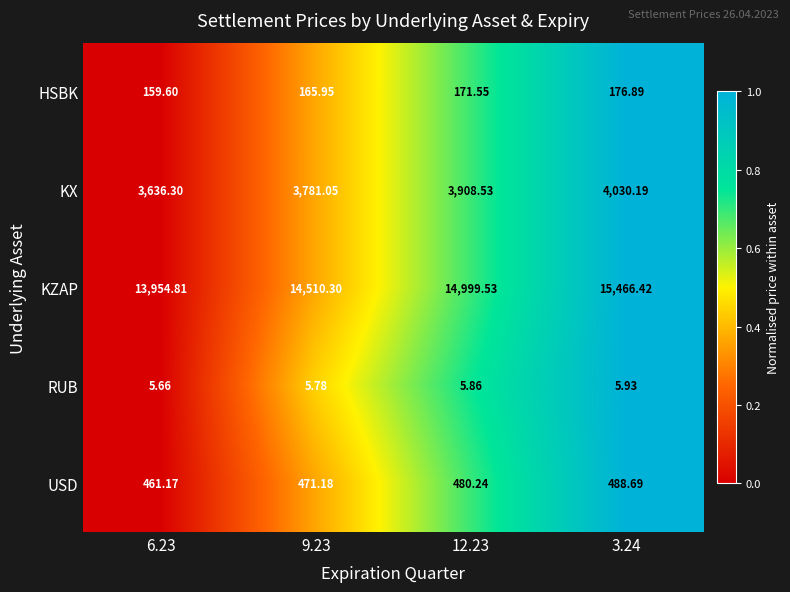

Which series changed the most between 12.23 and 3.24?

KZAP